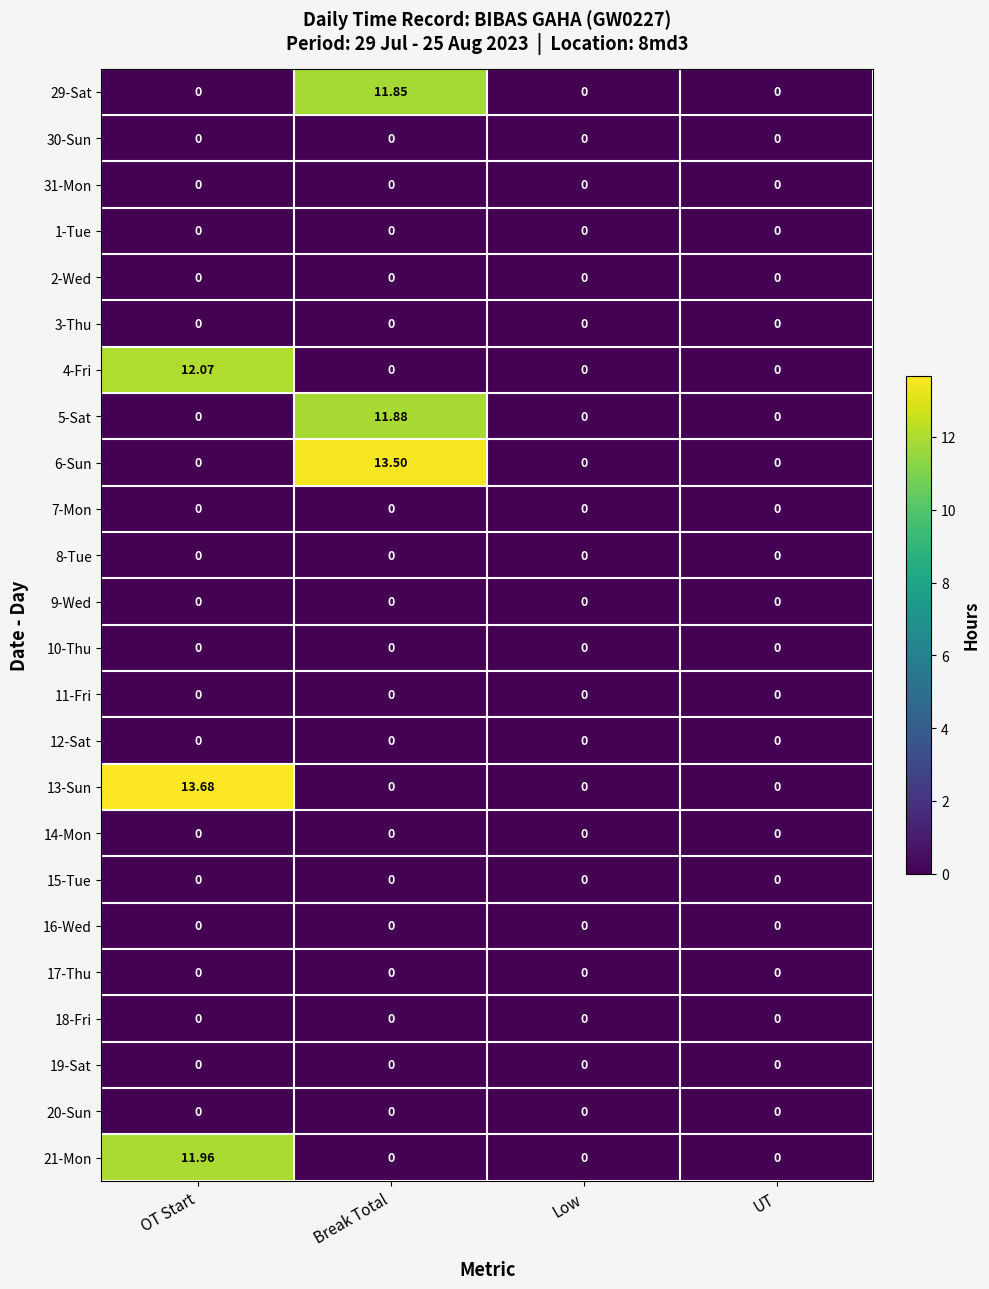

Which category has the highest value across all series?

OT Start